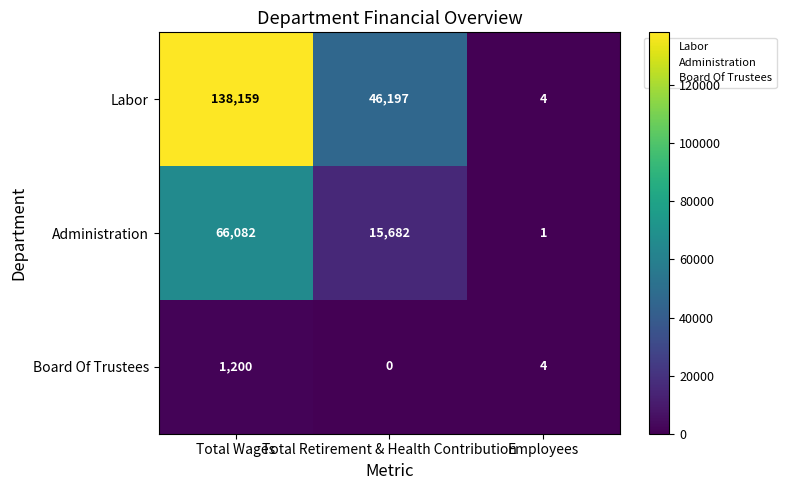

Rank the series at Total Wages from lowest to highest value.

Board Of Trustees, Administration, Labor